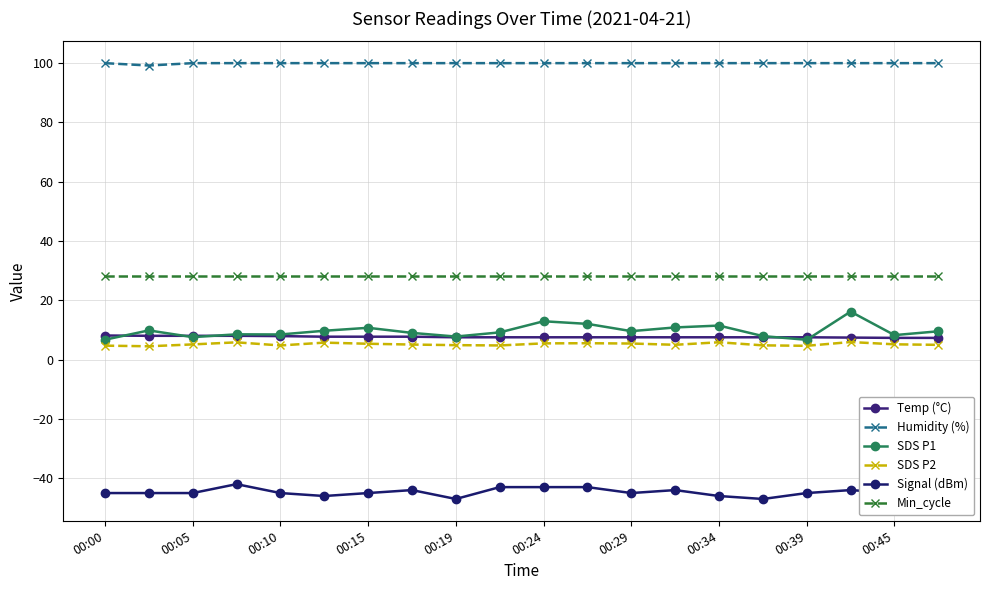

What are all the series names shown in the legend?

Temp (°C), Humidity (%), SDS P1, SDS P2, Signal (dBm), Min_cycle